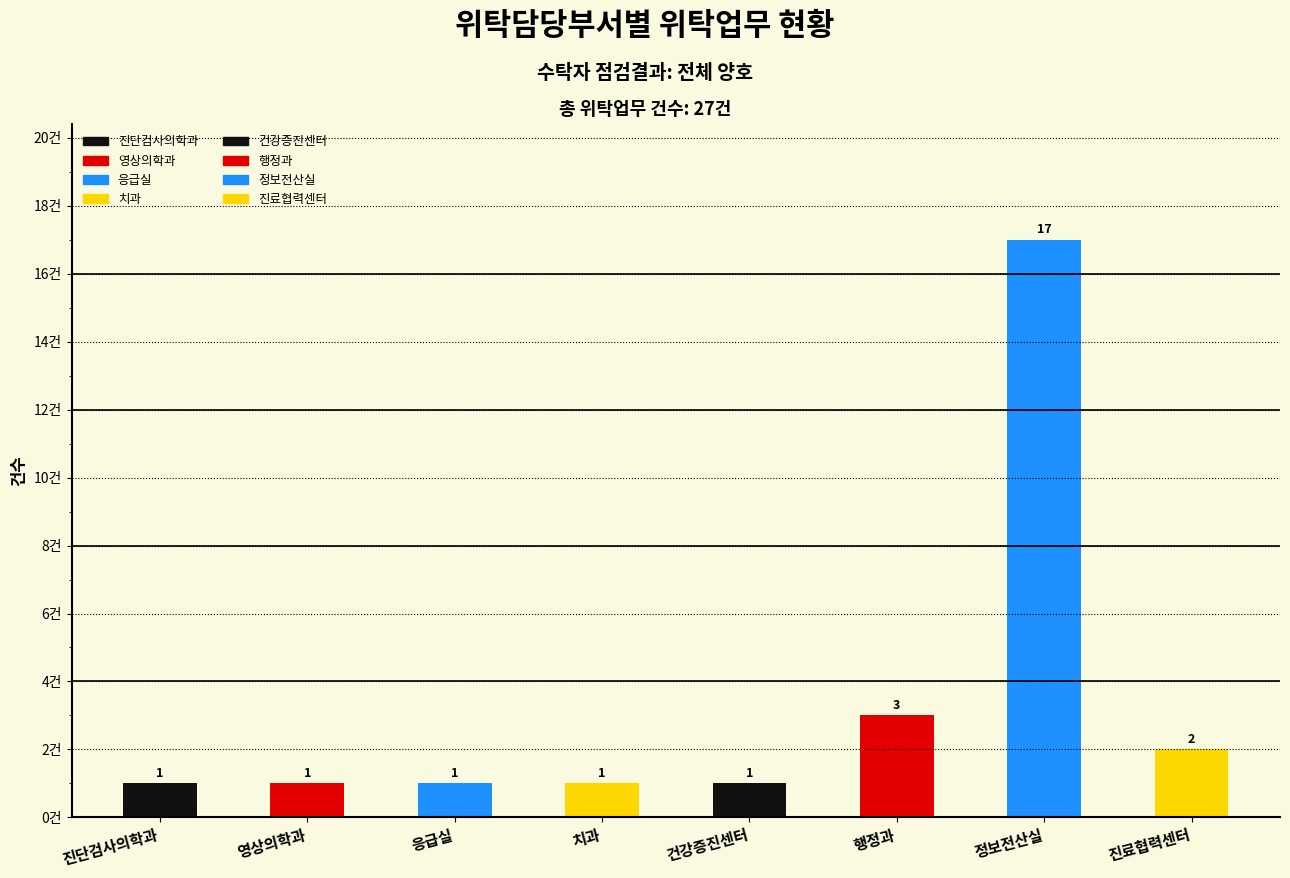

What is the label of the 8th bar from the left?

진료협력센터